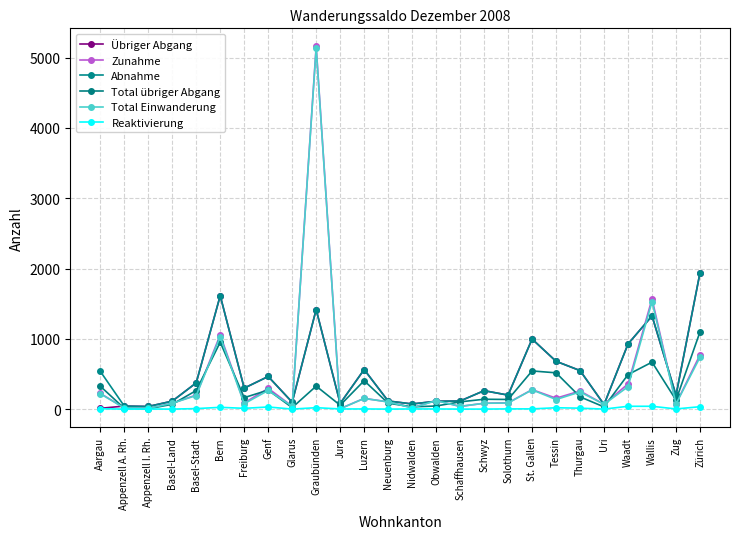

True or false: Abnahme has a value of 298 at Freiburg.

True